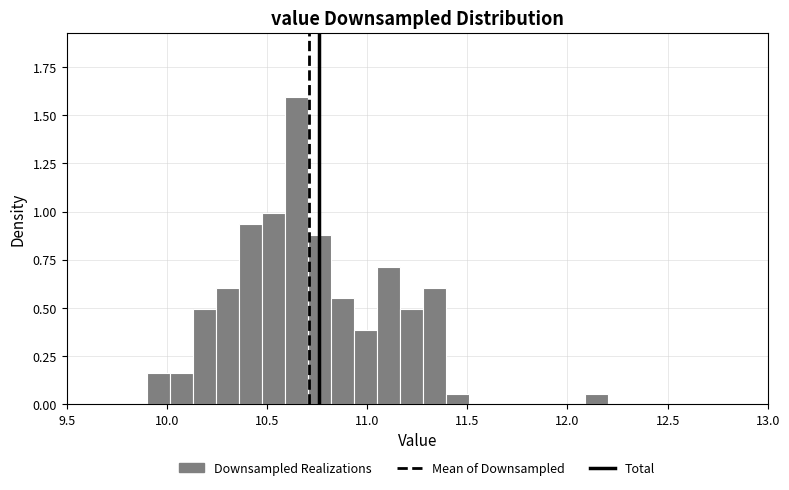

Read against the x-axis, roughly where is the centre of the tallest bar?

10.65